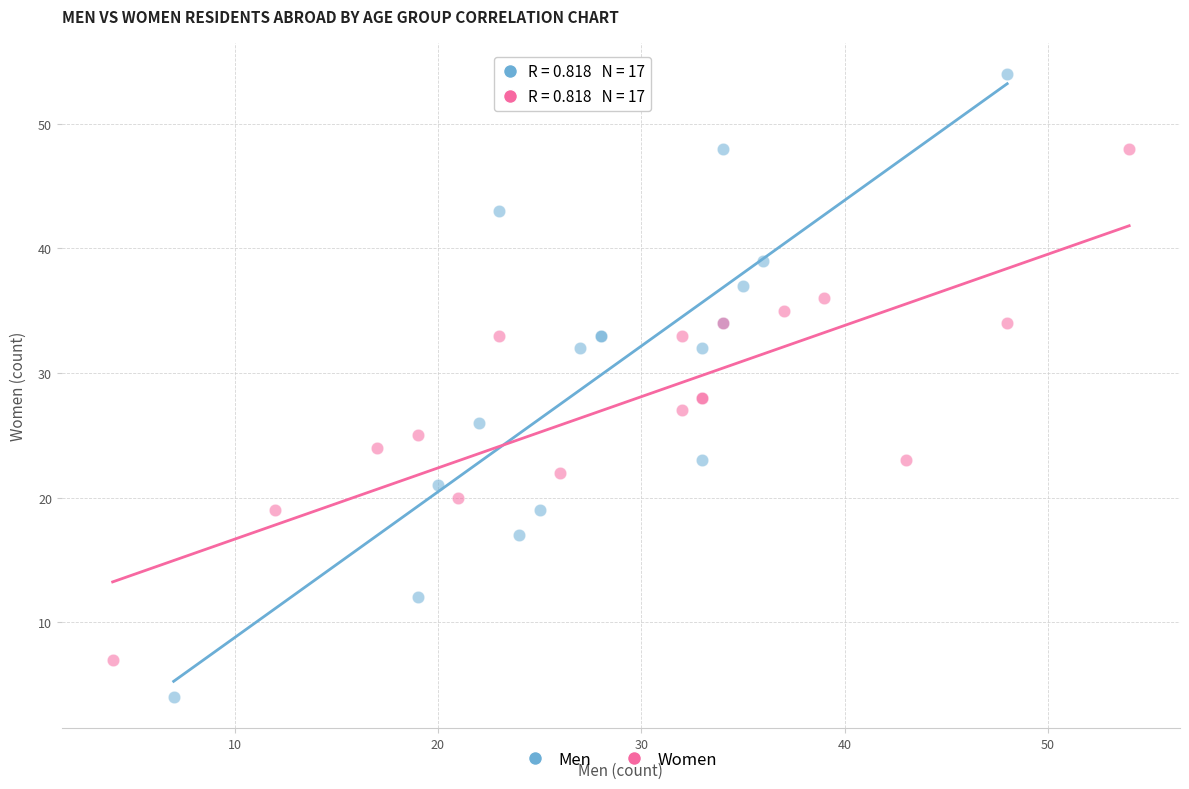

Which series has the widest spread of Y values?

Men